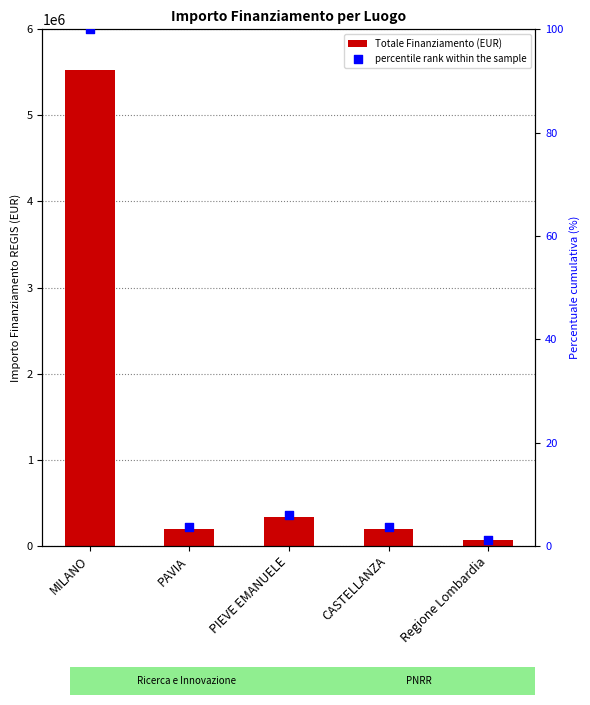

At which category is the sum across all series the highest?

MILANO